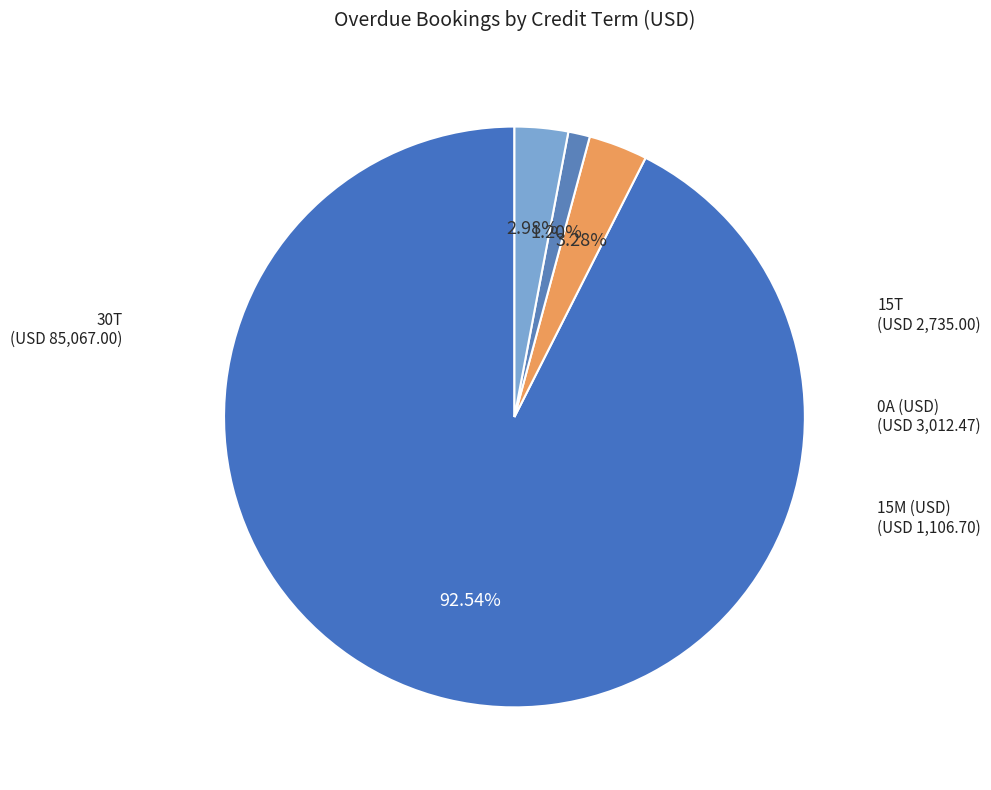

Combined, what portion of the pie is 0A (USD) and 15T?

6.3%